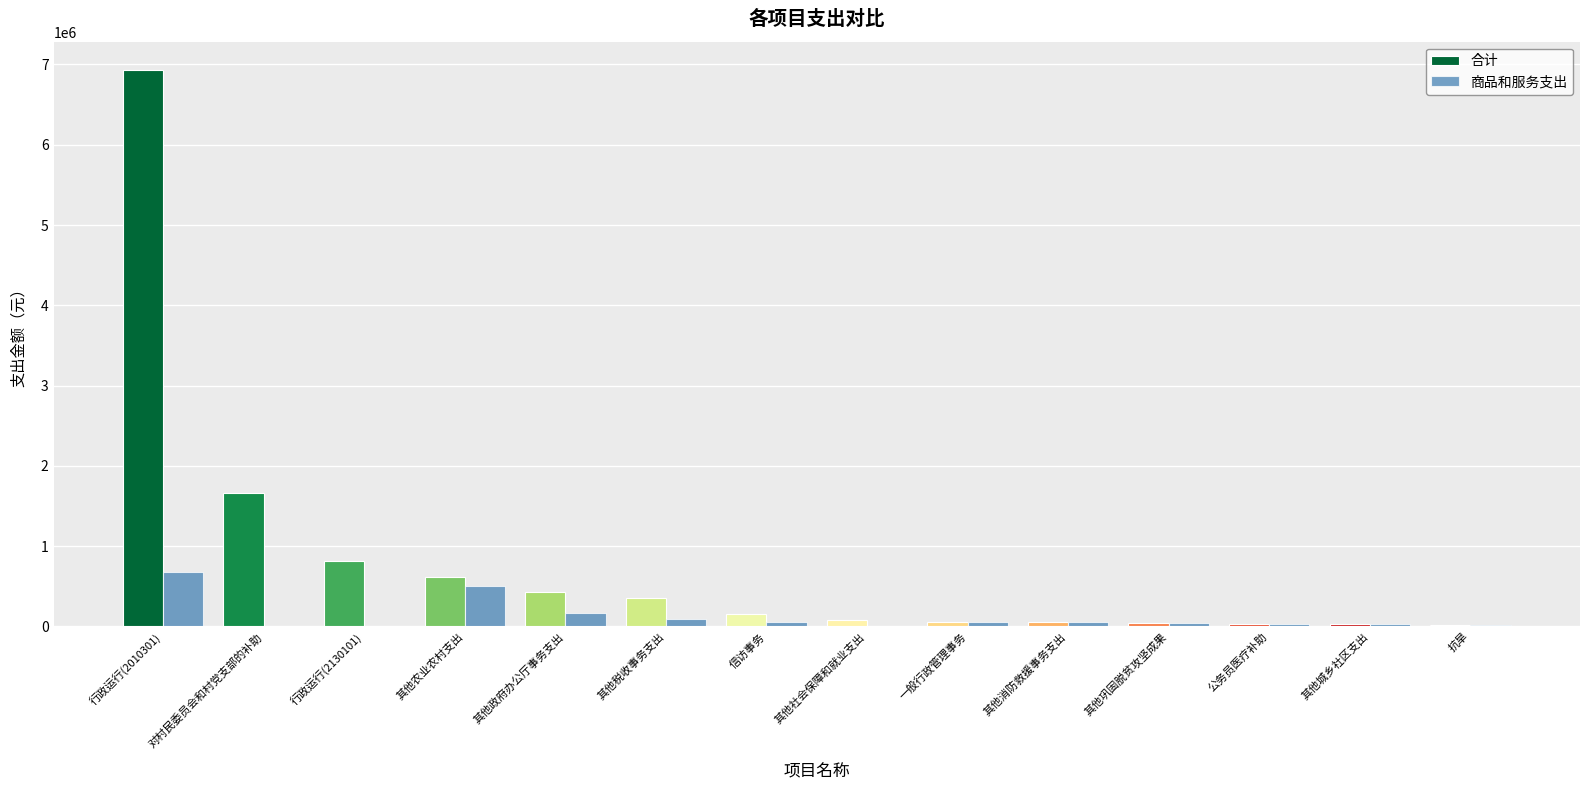

What is the difference between the 合计 values at 行政运行(2130101) and 行政运行(2010301)?

6125065.7